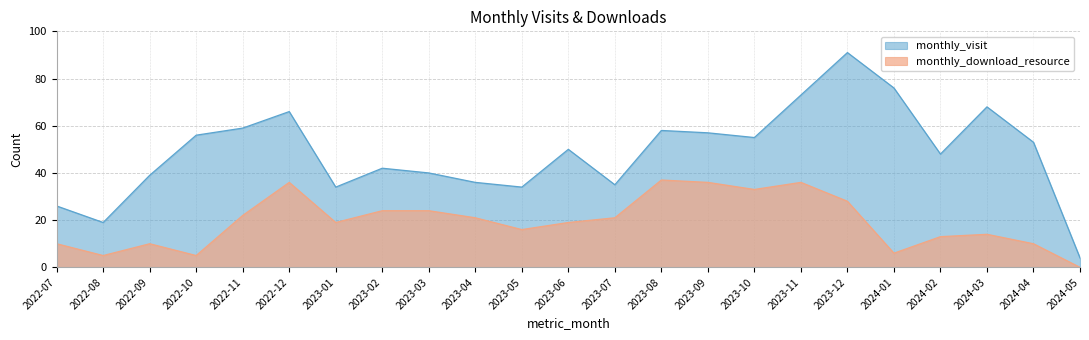

True or false: monthly_visit and monthly_download_resource cross at least once.

False